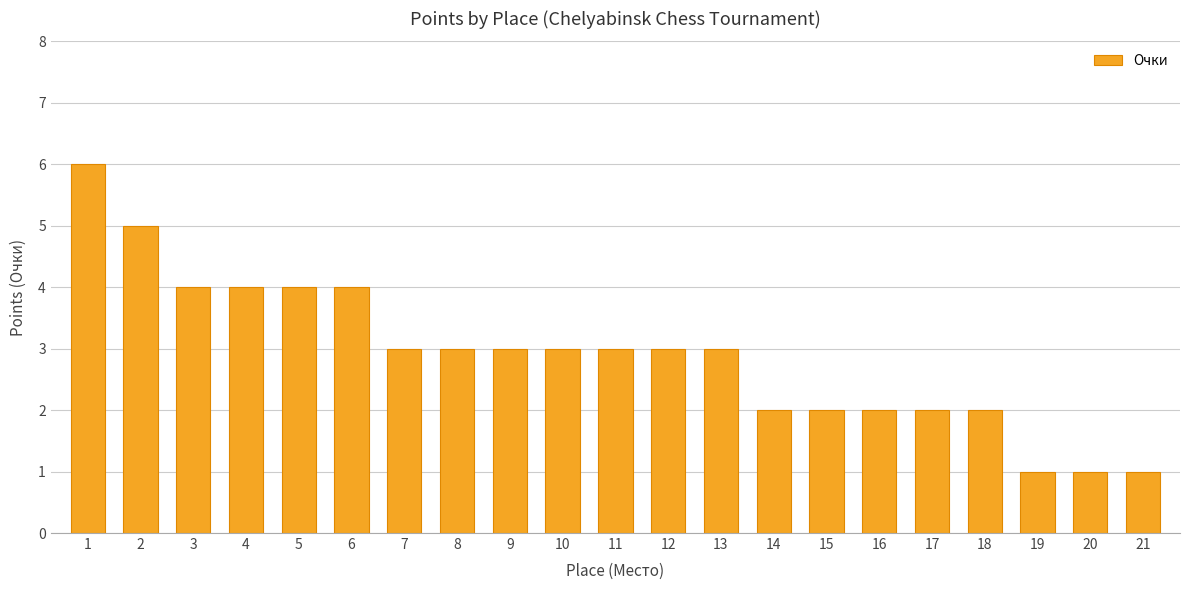

Are the bars horizontal?

No